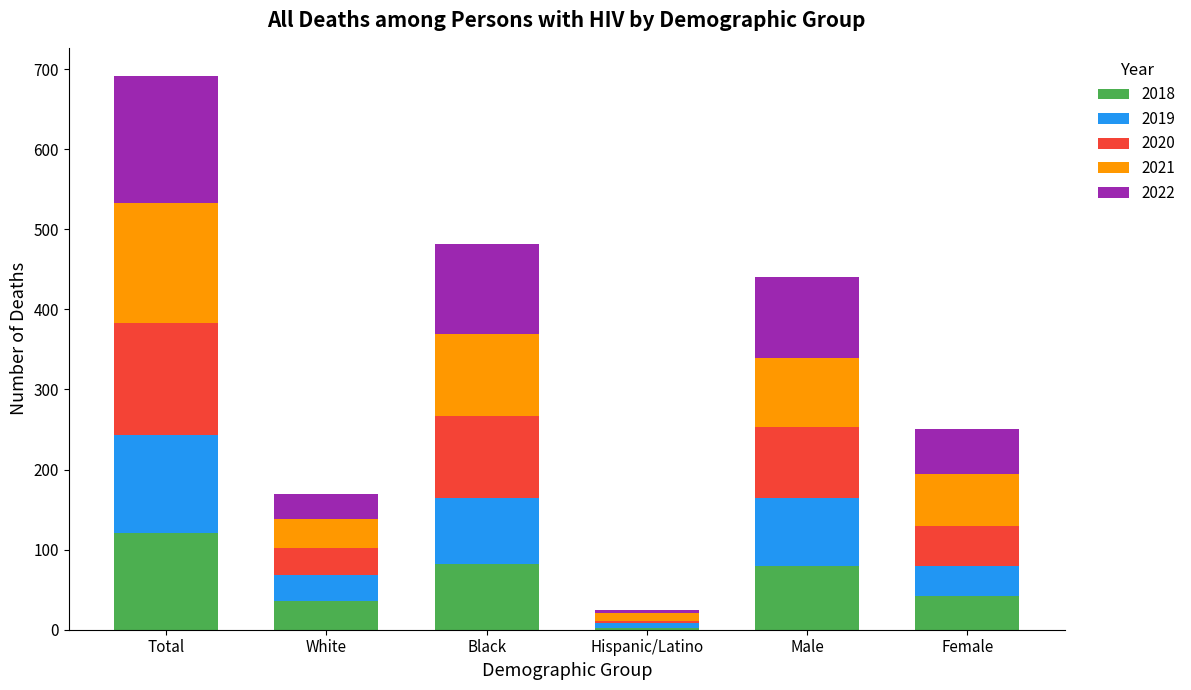

Reading right to left, what are the values for 2018?

Female=42	Male=79	Hispanic/Latino=2	Black=82	White=36	Total=121